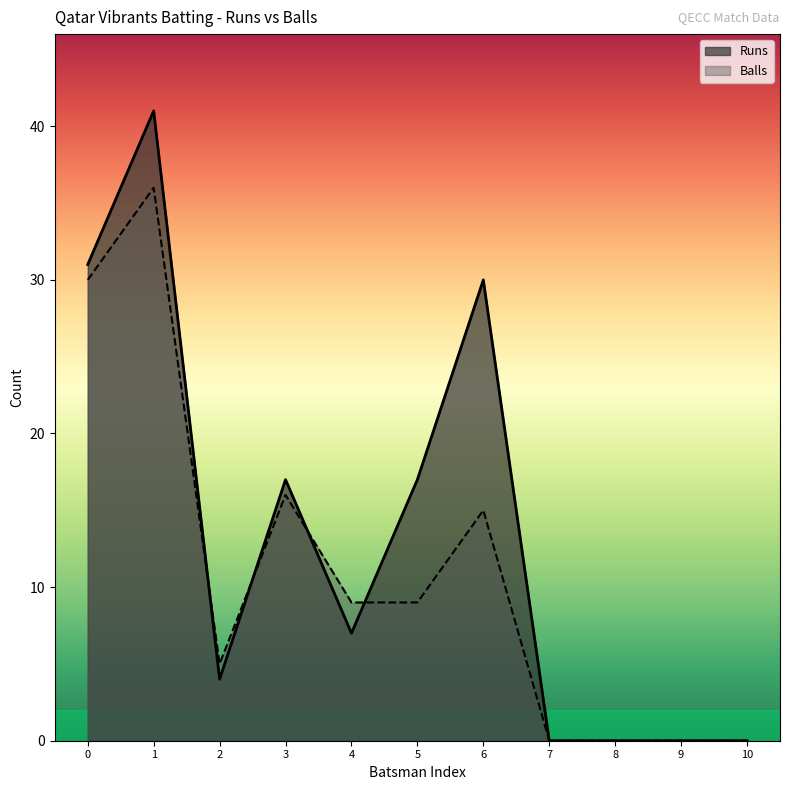

What is the sum of all Balls values?

120